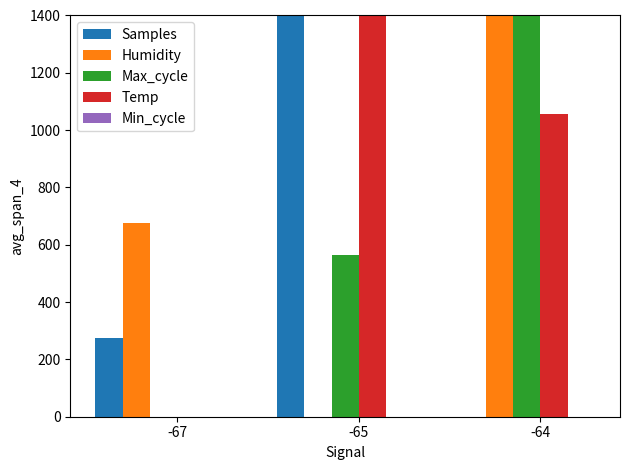

Reading left to right, what are all the values shown in this chart?

Samples: -67=273.4	-65=1400.0	-64=0.0
Humidity: -67=675.9	-65=0.0	-64=1400.0
Max_cycle: -67=0.0	-65=563.4	-64=1400.0
Temp: -67=0.0	-65=1400.0	-64=1055.6